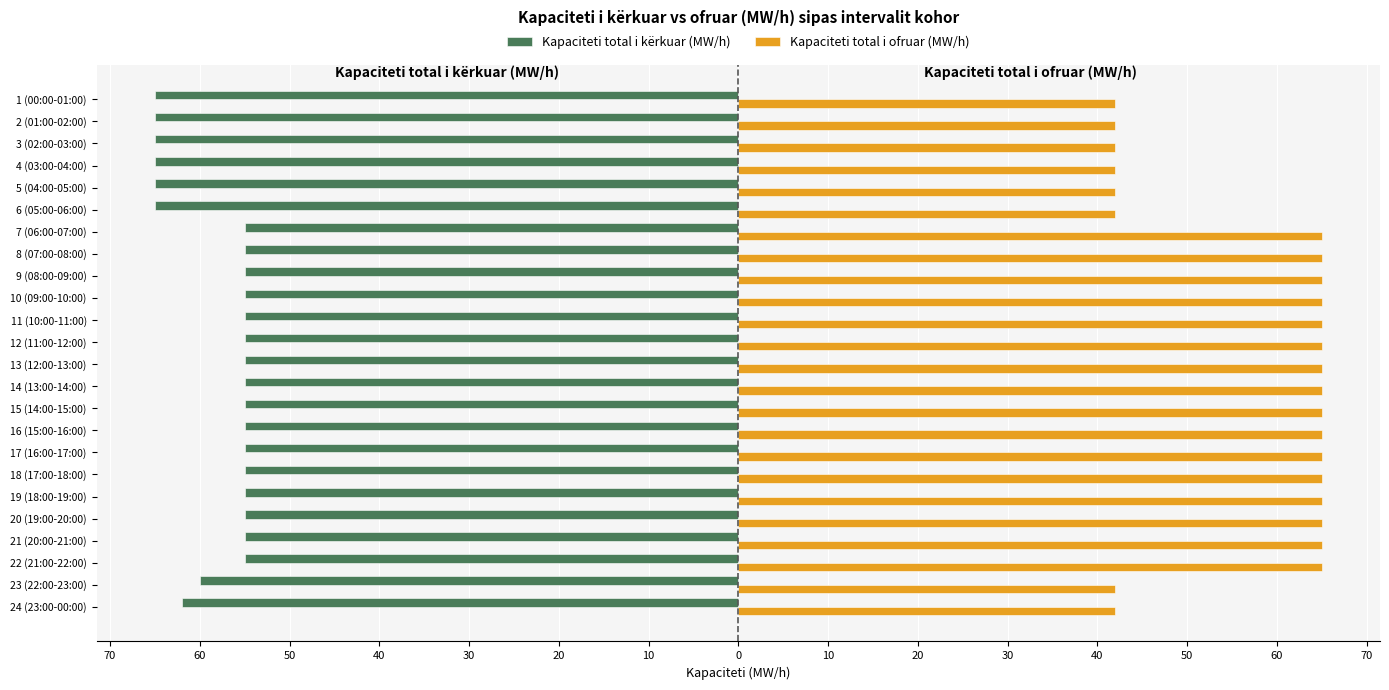

What are all the series names shown in the legend?

Kapaciteti total i kërkuar (MW/h), Kapaciteti total i ofruar (MW/h)